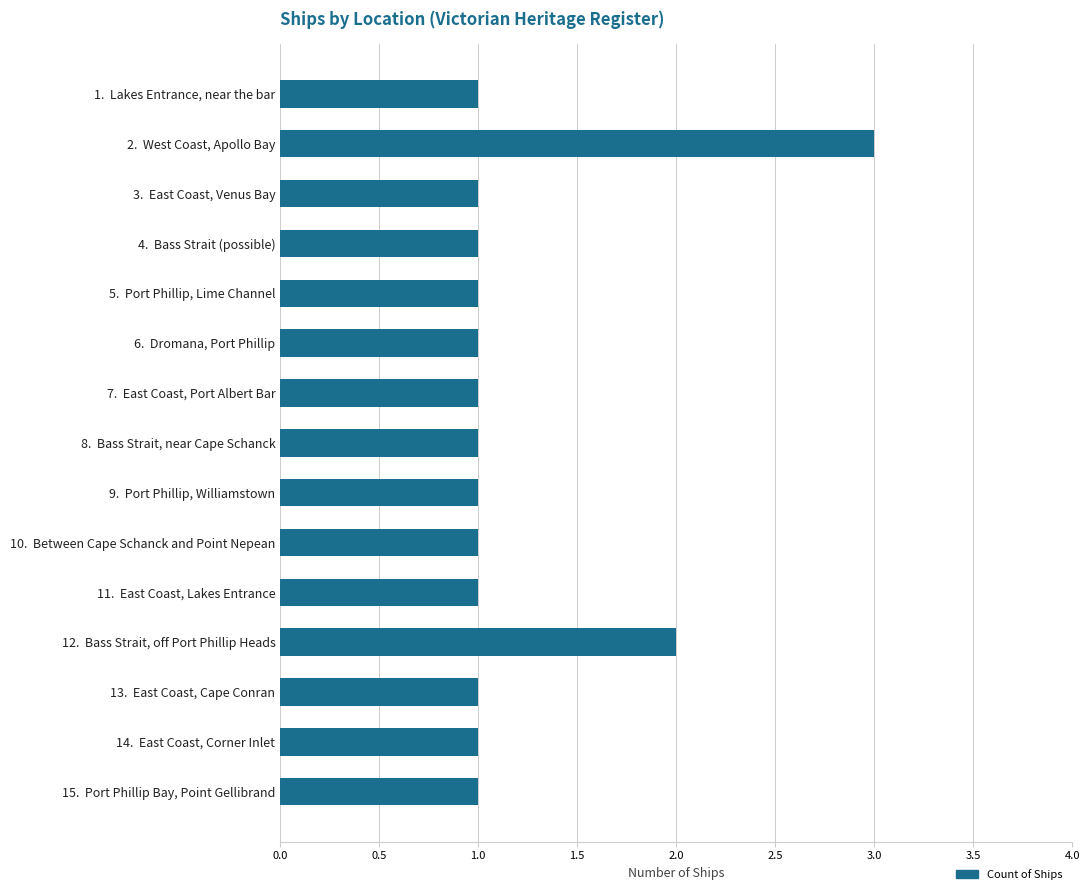

Are the bars grouped side by side (vs. stacked)?

No